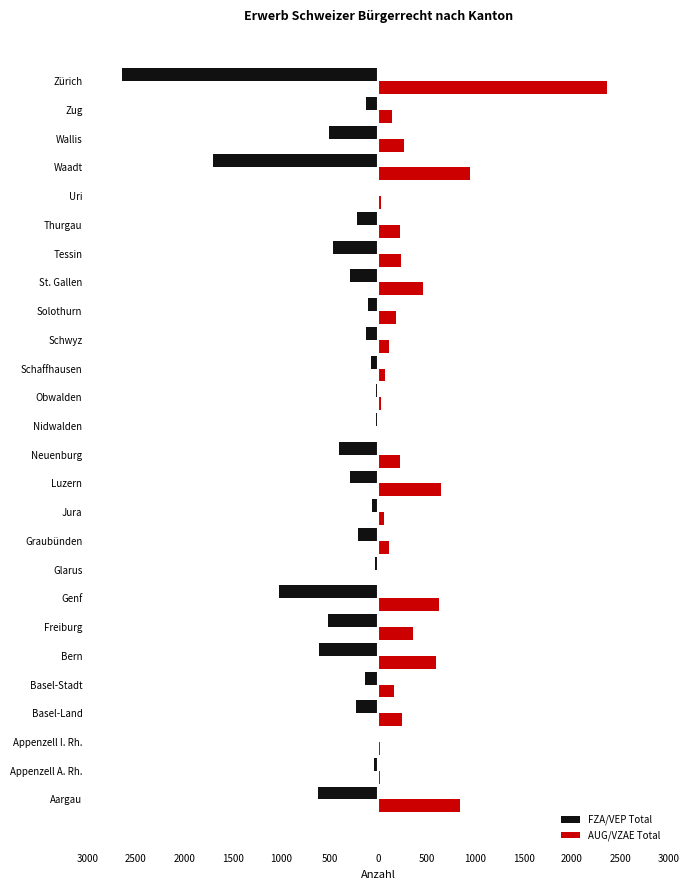

What are all the series names shown in the legend?

FZA/VEP Total, AUG/VZAE Total